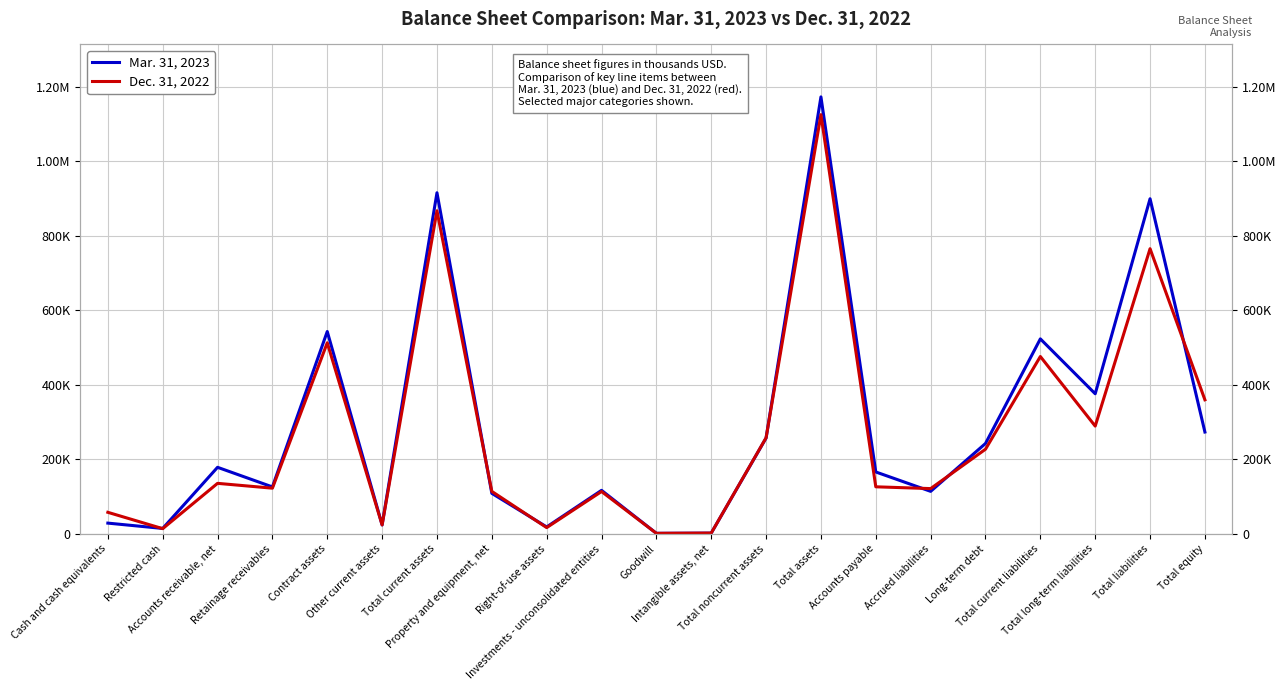

Reading left to right, list all the values displayed in this chart.

Mar. 31, 2023: 28930	14621	178723	126092	543147	24083	915596	108857	18657	116920	1528	2057	257319	1172915	166203	114184	242669	523411	376084	899495	273420
Dec. 31, 2022: 57915	14076	135678	122682	512906	24047	867304	114084	16893	113724	1528	2218	258001	1125305	126385	121584	227278	476097	289324	765421	359884